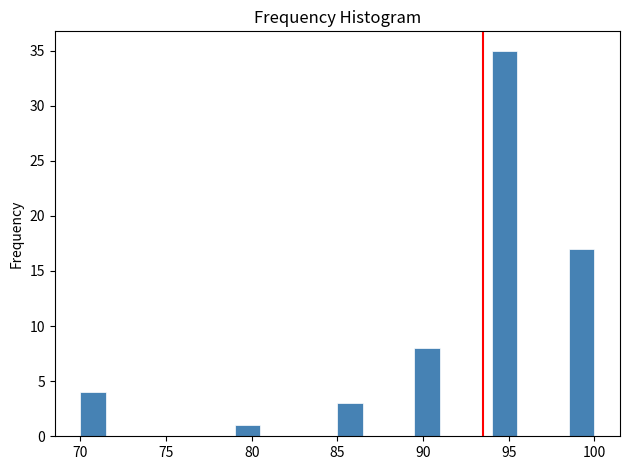

Read against the x-axis, roughly where is the centre of the tallest bar?

95.0